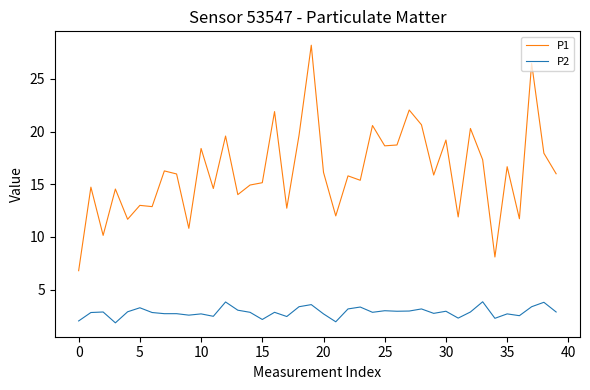

In P1, how many points are higher than both neighbors (excluding endpoints)?

15